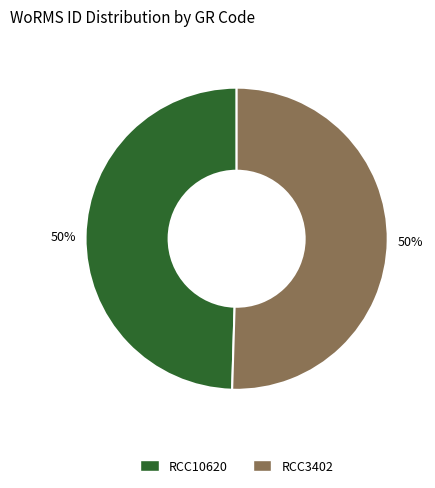

The RCC3402 slice represents 50% of the pie. True or false?

True